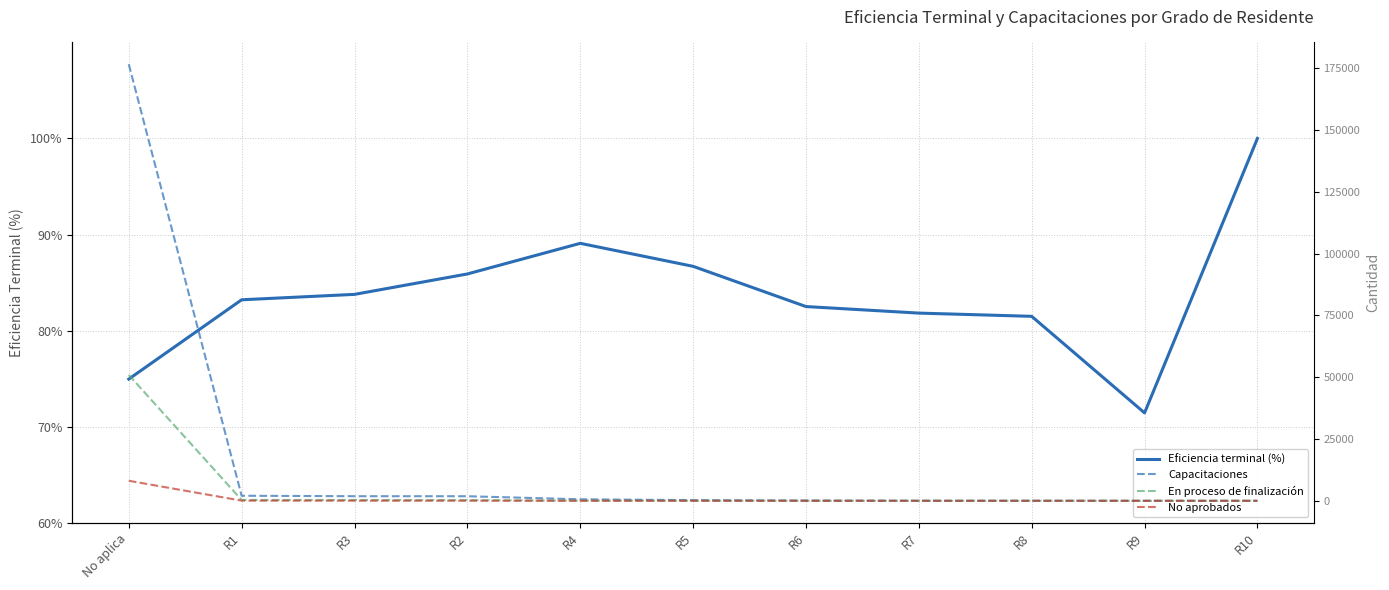

What is the sum of the Capacitaciones values at R8 and No aplica?

176646.0